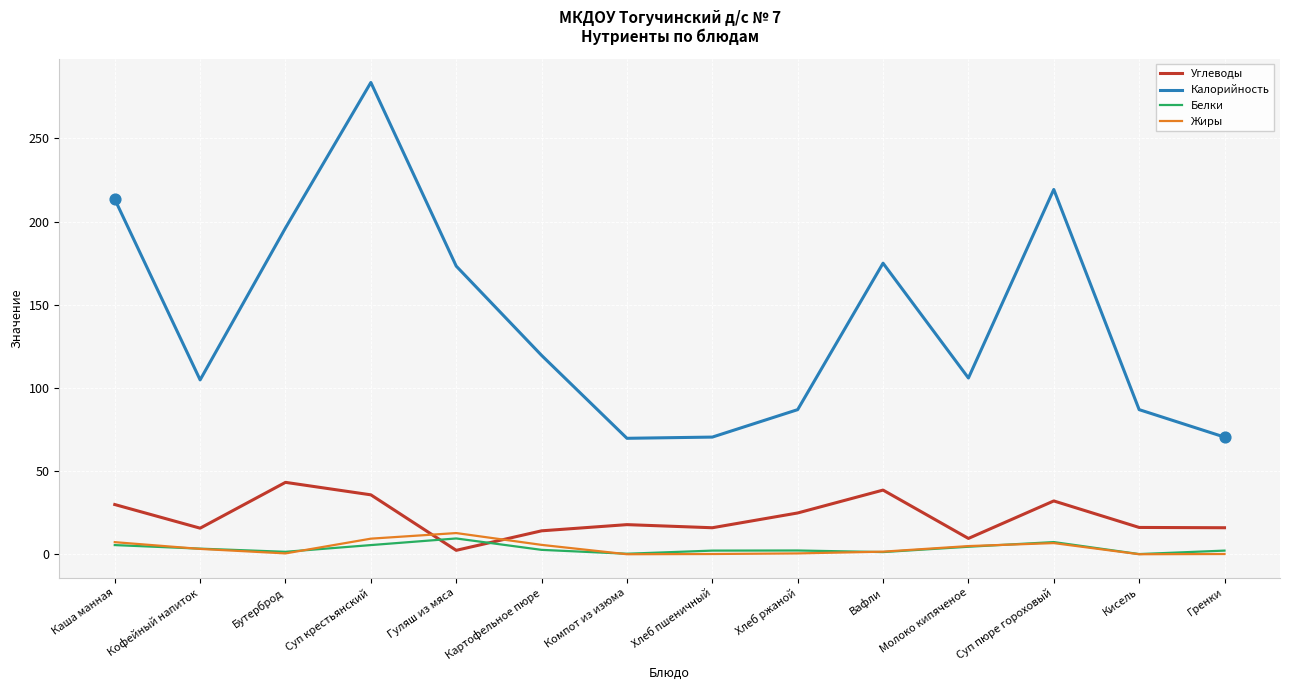

Which series has the largest total across all categories?

Калорийность